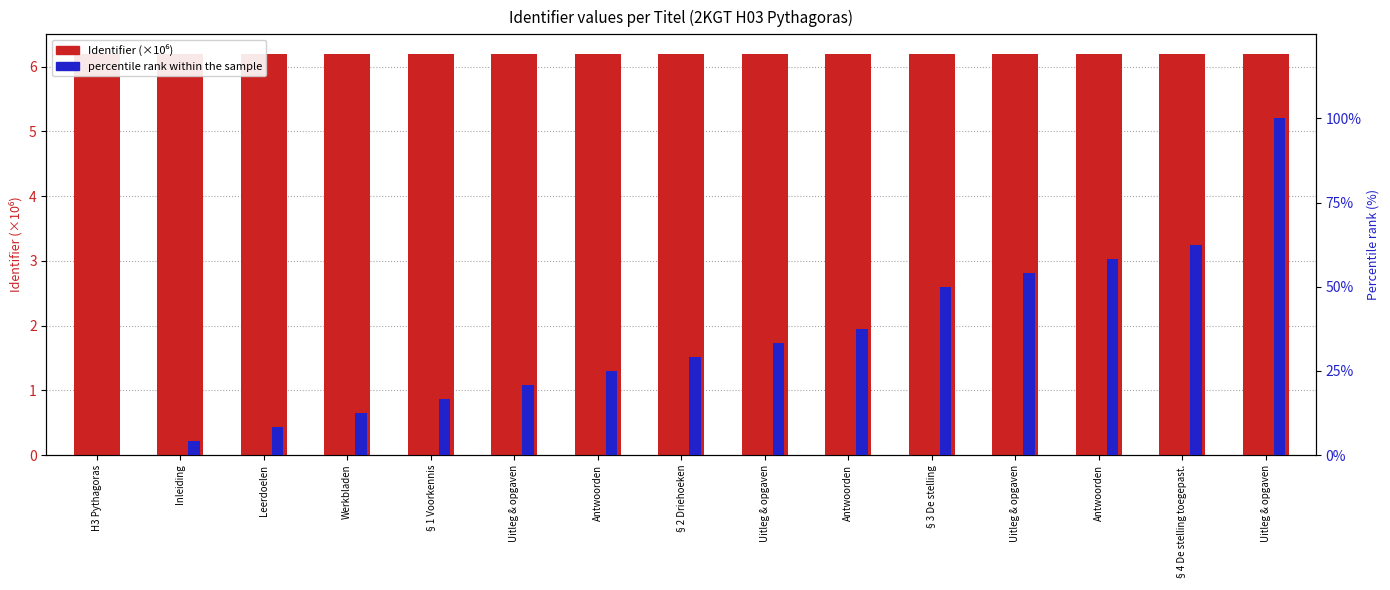

What is the greatest value displayed?

100.0